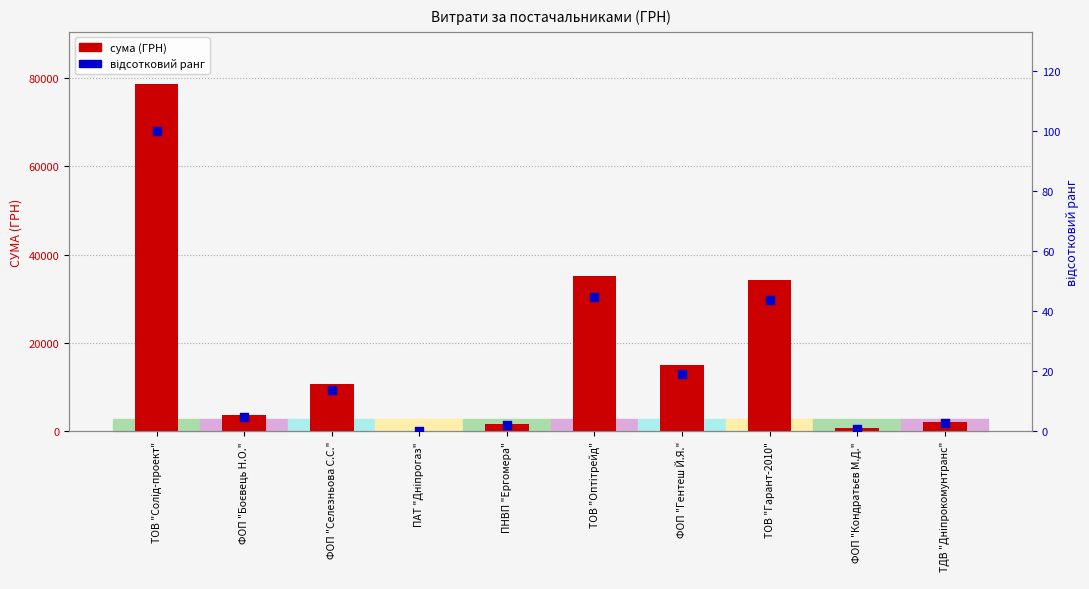

At which category is the sum across all series the highest?

ТОВ "Солід-проект"